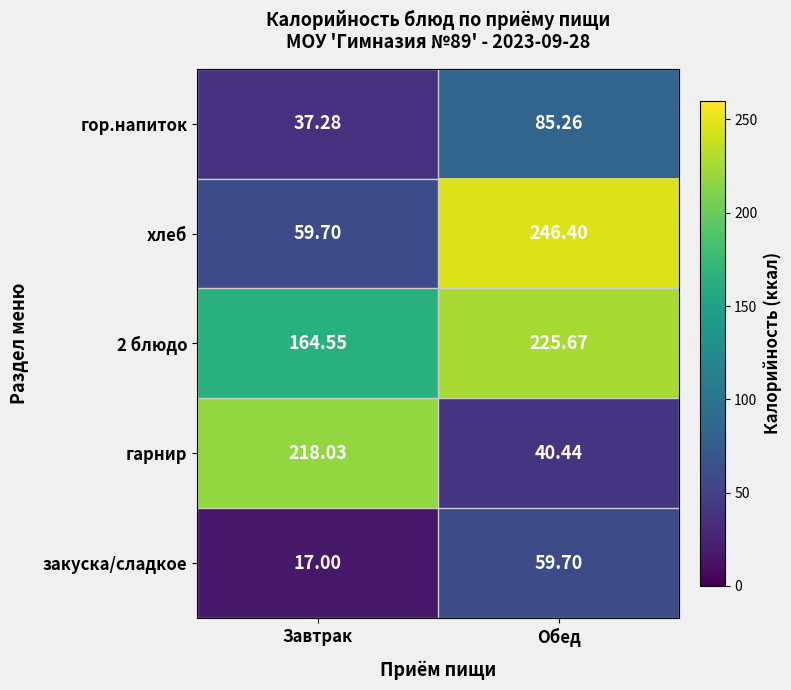

At which category is the sum across all series the highest?

Обед